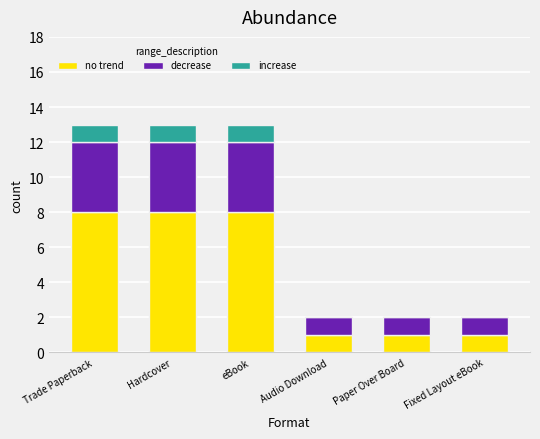

What is the approximate value of no trend at Paper Over Board?

1